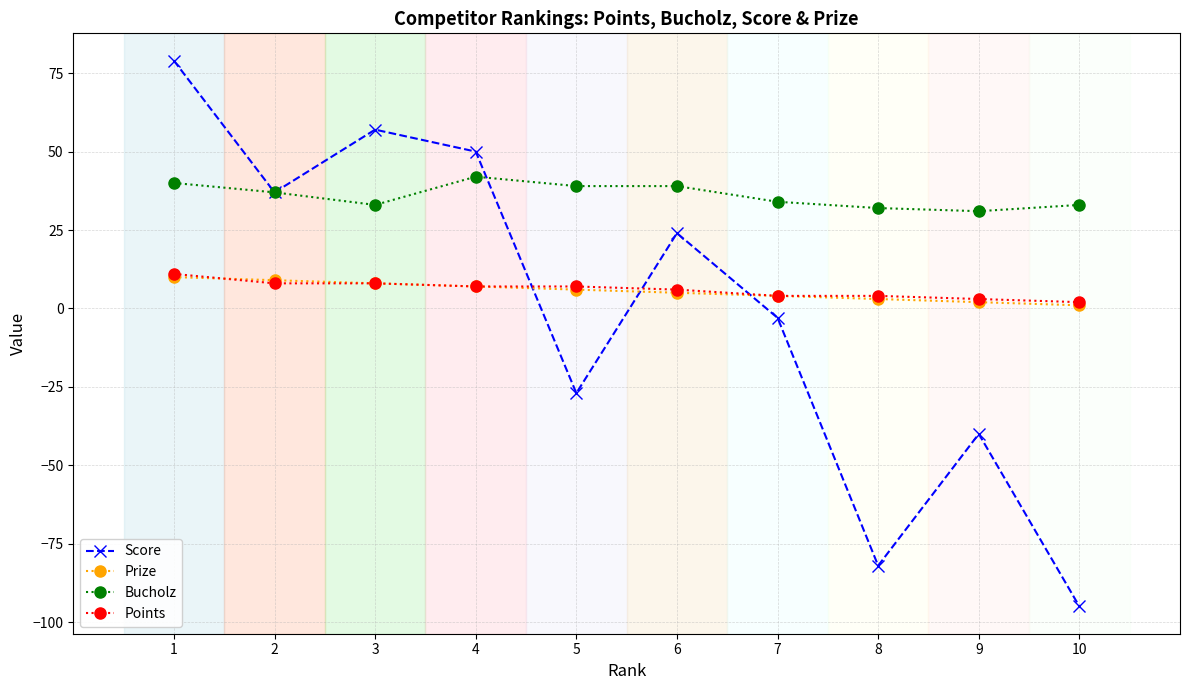

What is the maximum value shown in the chart?

79